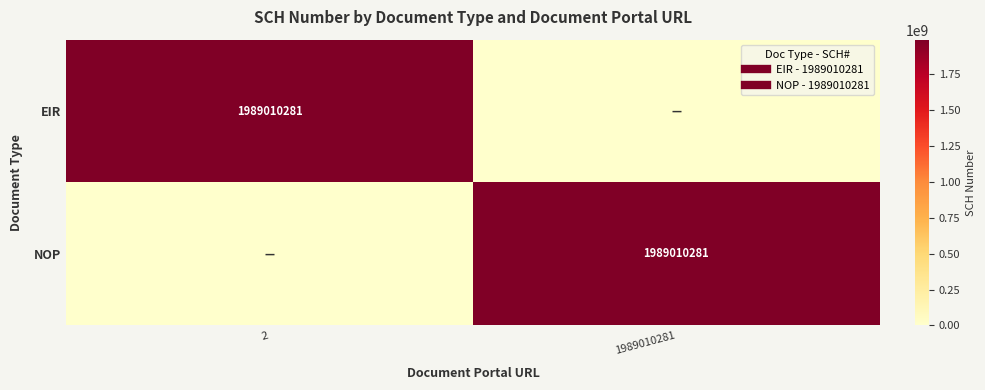

What is the sum of all EIR values?

1989010281